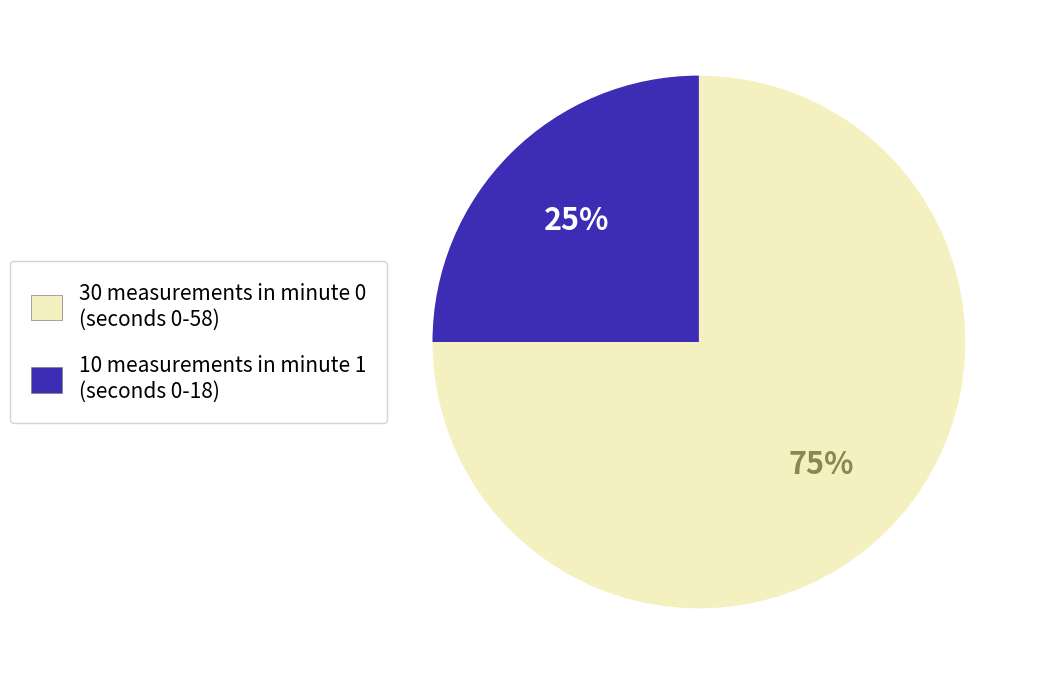

Is there any slice that represents more than half of the pie?

Yes